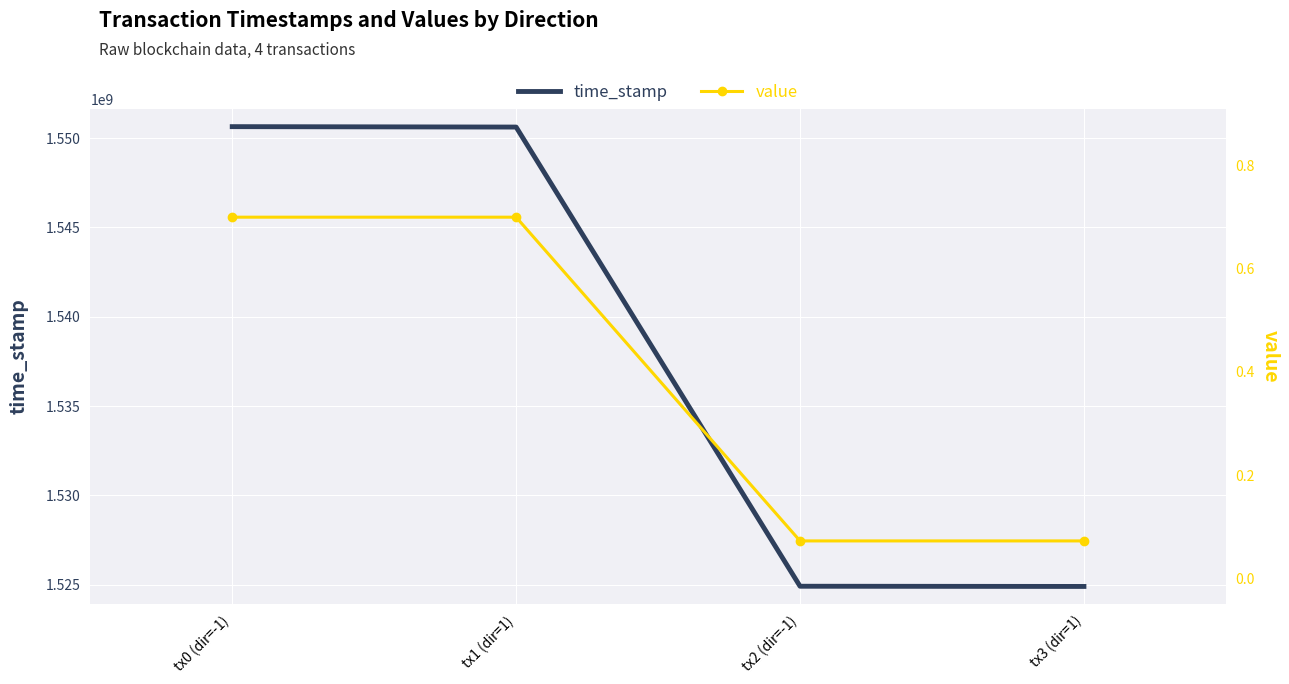

What is the minimum value shown in the chart?

0.1